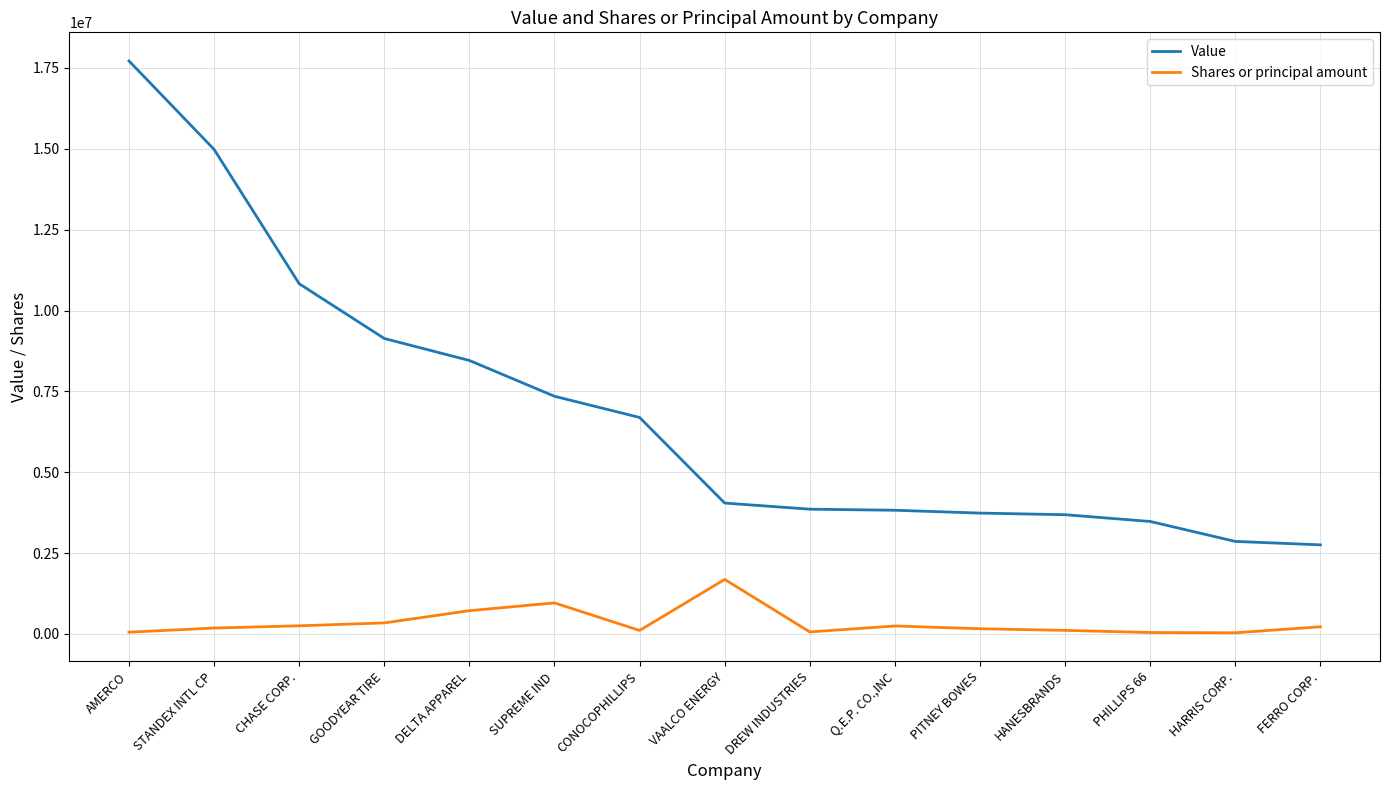

What is the spread (max minus min) of values at DELTA APPAREL?

7736334